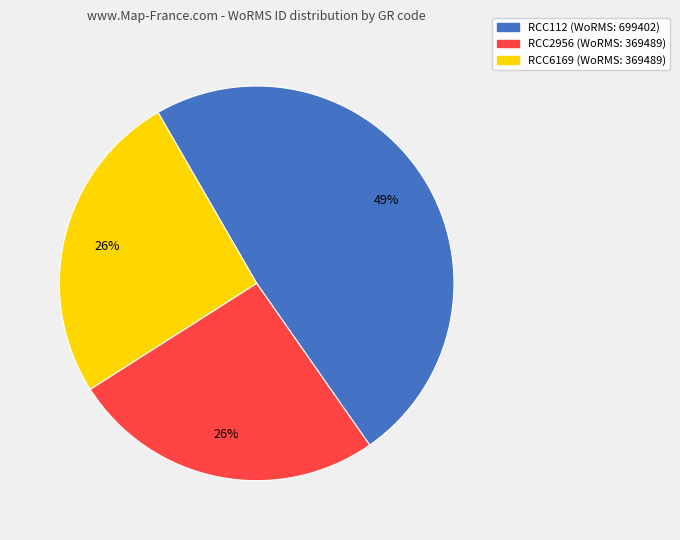

The RCC6169 slice represents 26% of the pie. True or false?

True